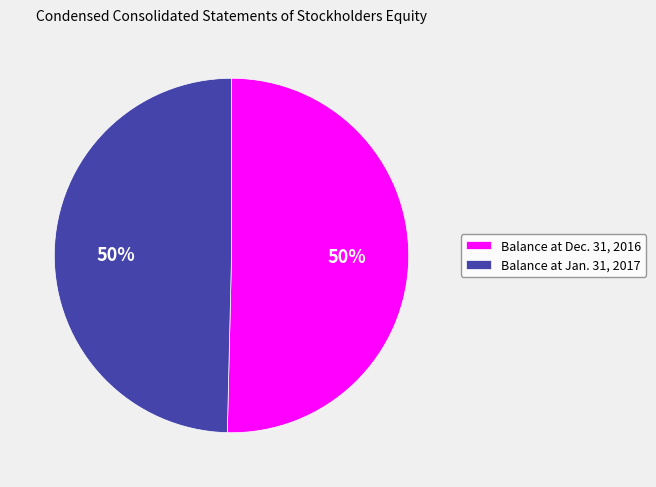

Is it true that Balance at Jan. 31, 2017 is 50% of the pie?

True